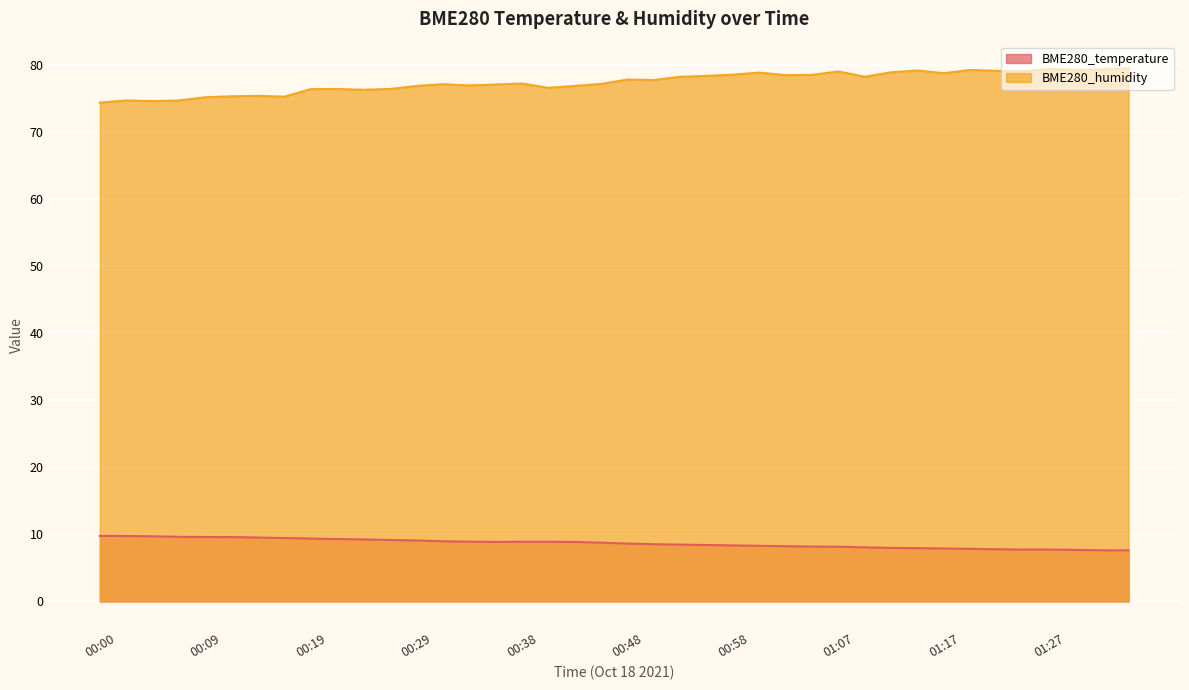

Where is the first local minimum for BME280_temperature?

00:36